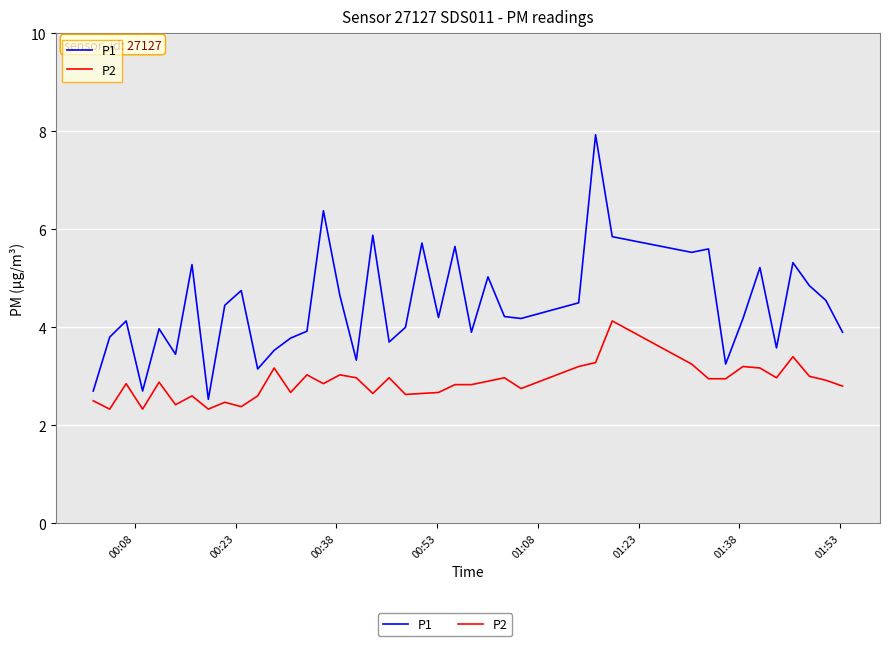

Which series has the largest range (max minus min)?

P1